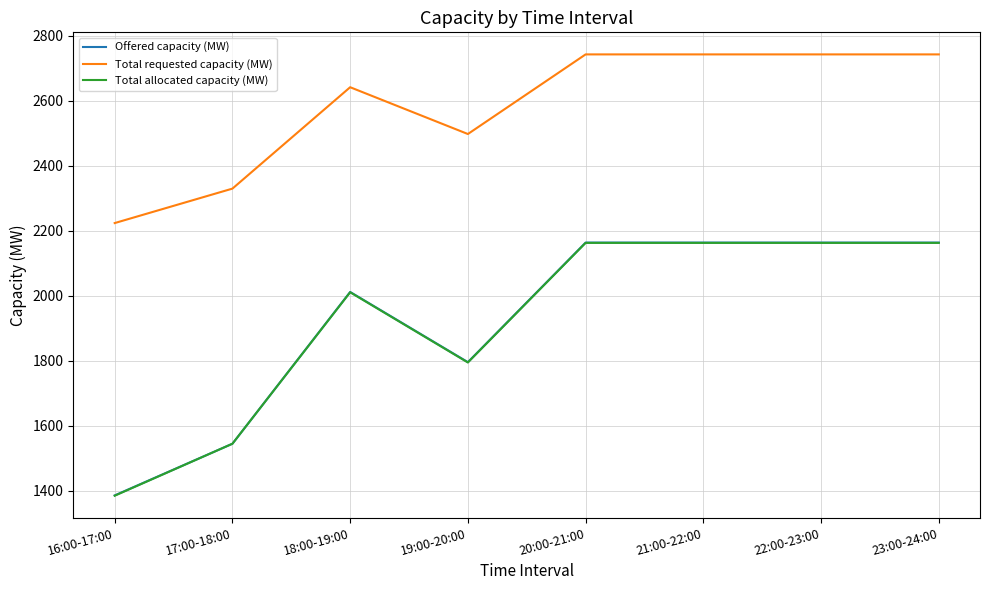

Reading left to right, transcribe all the data shown in this chart.

Offered capacity (MW): 16:00-17:00=1385	17:00-18:00=1544	18:00-19:00=2011	19:00-20:00=1795	20:00-21:00=2163	21:00-22:00=2163	22:00-23:00=2163	23:00-24:00=2163
Total requested capacity (MW): 16:00-17:00=2223	17:00-18:00=2329	18:00-19:00=2641	19:00-20:00=2497	20:00-21:00=2742	21:00-22:00=2742	22:00-23:00=2742	23:00-24:00=2742
Total allocated capacity (MW): 16:00-17:00=1384	17:00-18:00=1544	18:00-19:00=2010	19:00-20:00=1794	20:00-21:00=2162	21:00-22:00=2162	22:00-23:00=2162	23:00-24:00=2162